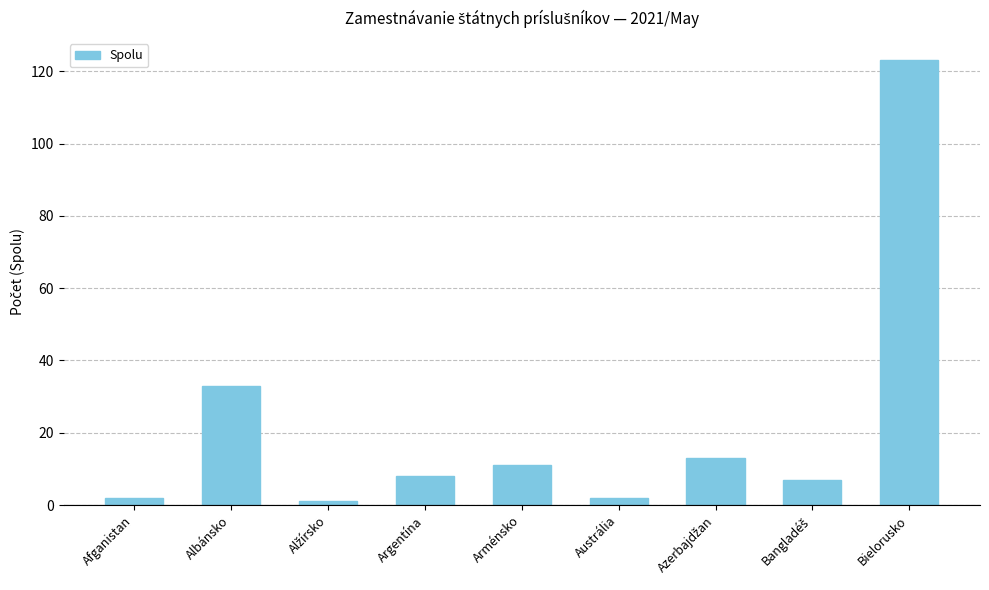

What is the difference between the maximum and second lowest values?

121